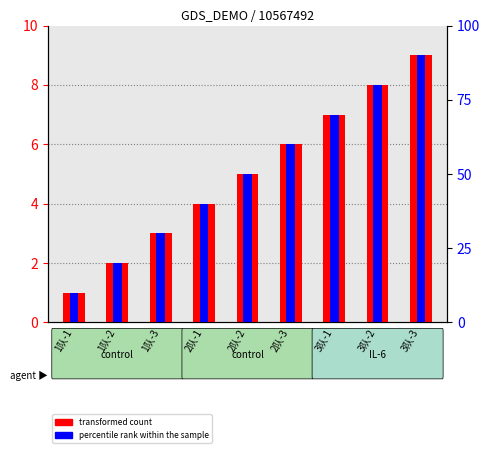

Count the percentile rank within the sample values in the range 3 to 7.

5